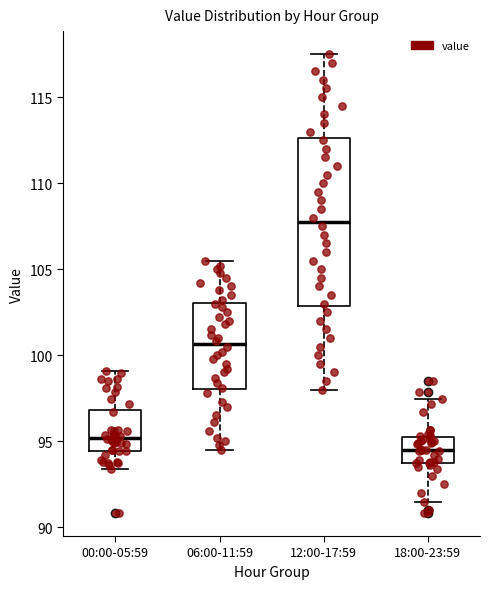

Reading left to right, read every box against the y-axis: the position of its median line, the range the box covers, and the ends of its whiskers. The values are not printed on the chart, so give them approximately, as read against the axis.

00:00-05:59: median 95.0, box 94.5 to 97.0, whiskers 93.5 to 99.0
06:00-11:59: median 100.5, box 98.0 to 103.0, whiskers 94.5 to 105.5
12:00-17:59: median 108.0, box 103.0 to 112.5, whiskers 98.0 to 117.5
18:00-23:59: median 94.5, box 94.0 to 95.5, whiskers 91.5 to 97.5